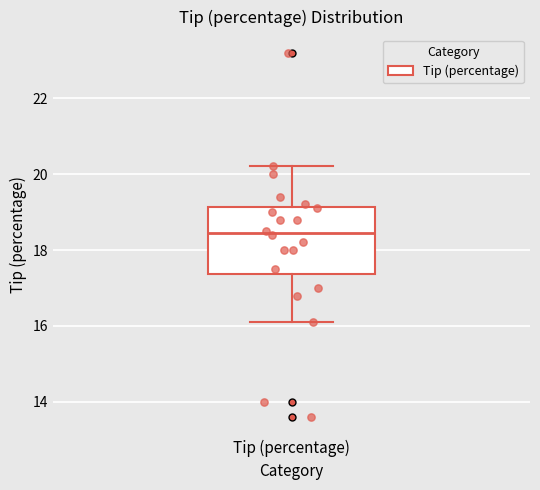

Where is the upper edge of the box for Tip (percentage) on the y-axis? The values are not printed on the chart, so give them approximately, as read against the axis.

19.2